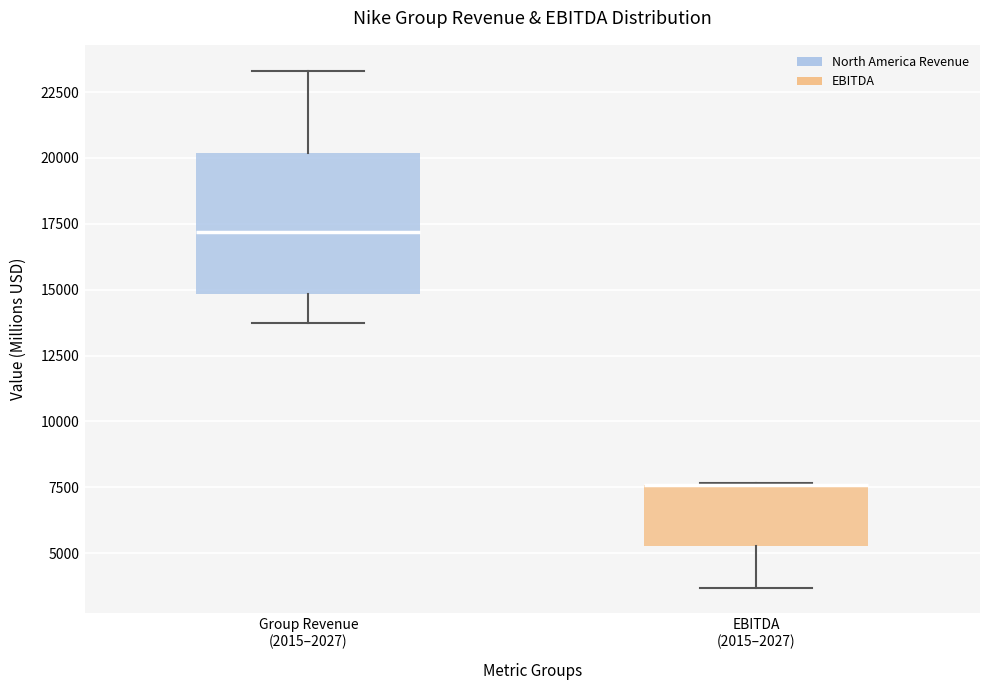

Comparing the boxes themselves (not the whiskers), which one is the tallest?

Group Revenue (2015–2027)